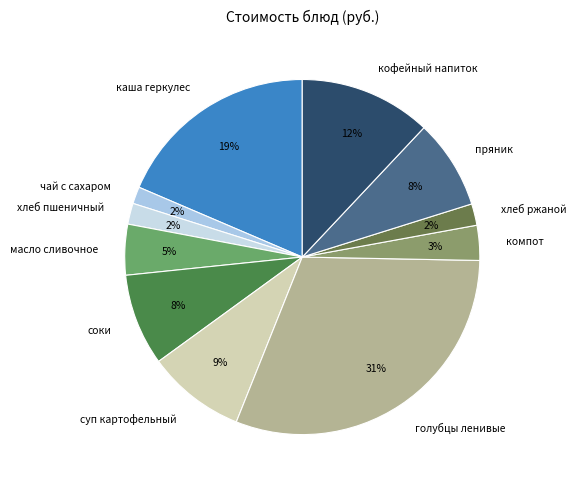

What is the largest slice in the pie chart?

голубцы ленивые